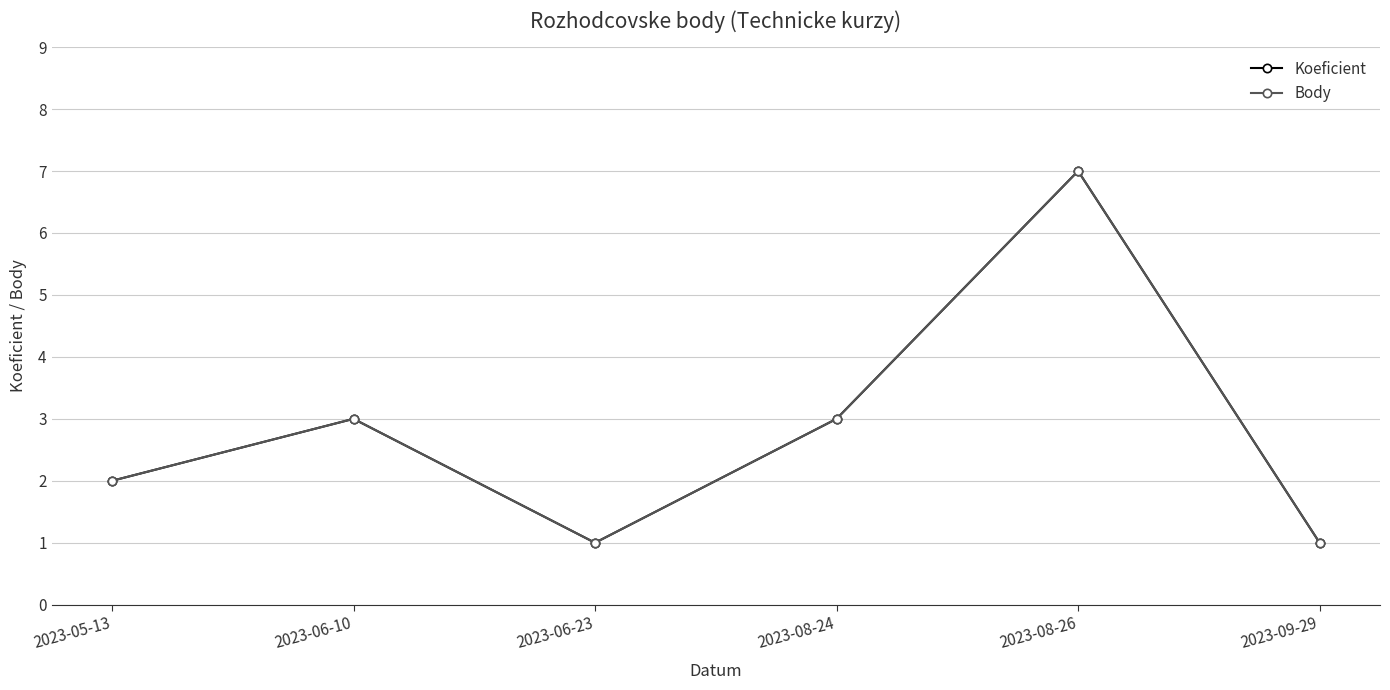

Reading left to right, what are all the values shown in this chart?

Koeficient: 2023-05-13=2	2023-06-10=3	2023-06-23=1	2023-08-24=3	2023-08-26=7	2023-09-29=1
Body: 2023-05-13=2	2023-06-10=3	2023-06-23=1	2023-08-24=3	2023-08-26=7	2023-09-29=1